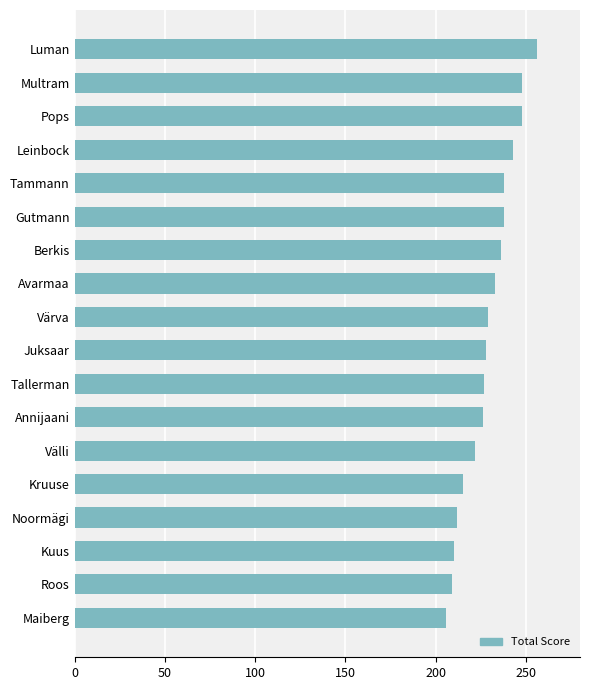

Is it true that the value at Kruuse is 144?

False